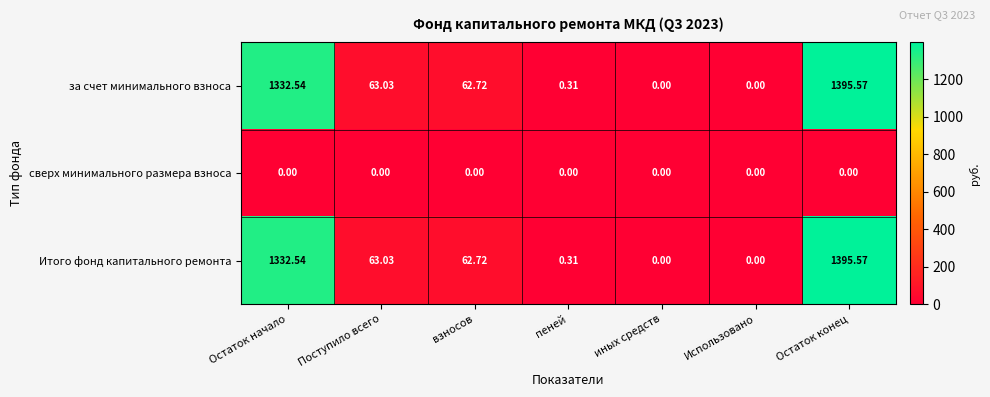

At which category is the sum across all series the highest?

Остаток конец